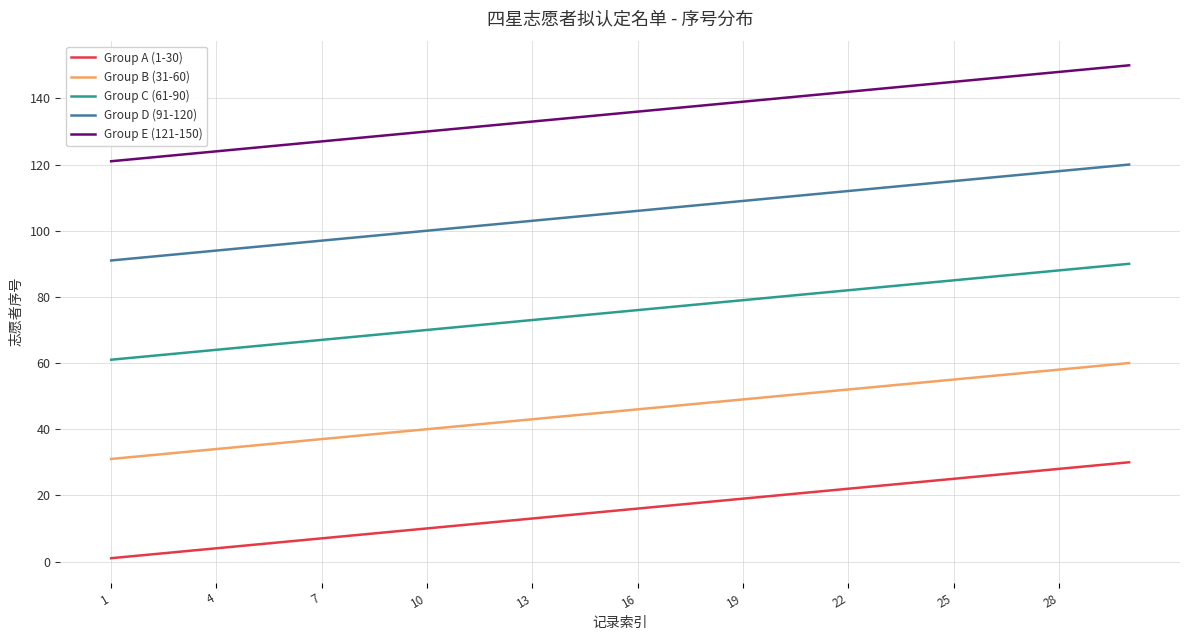

Which series has the largest total across all categories?

Group E (121-150)